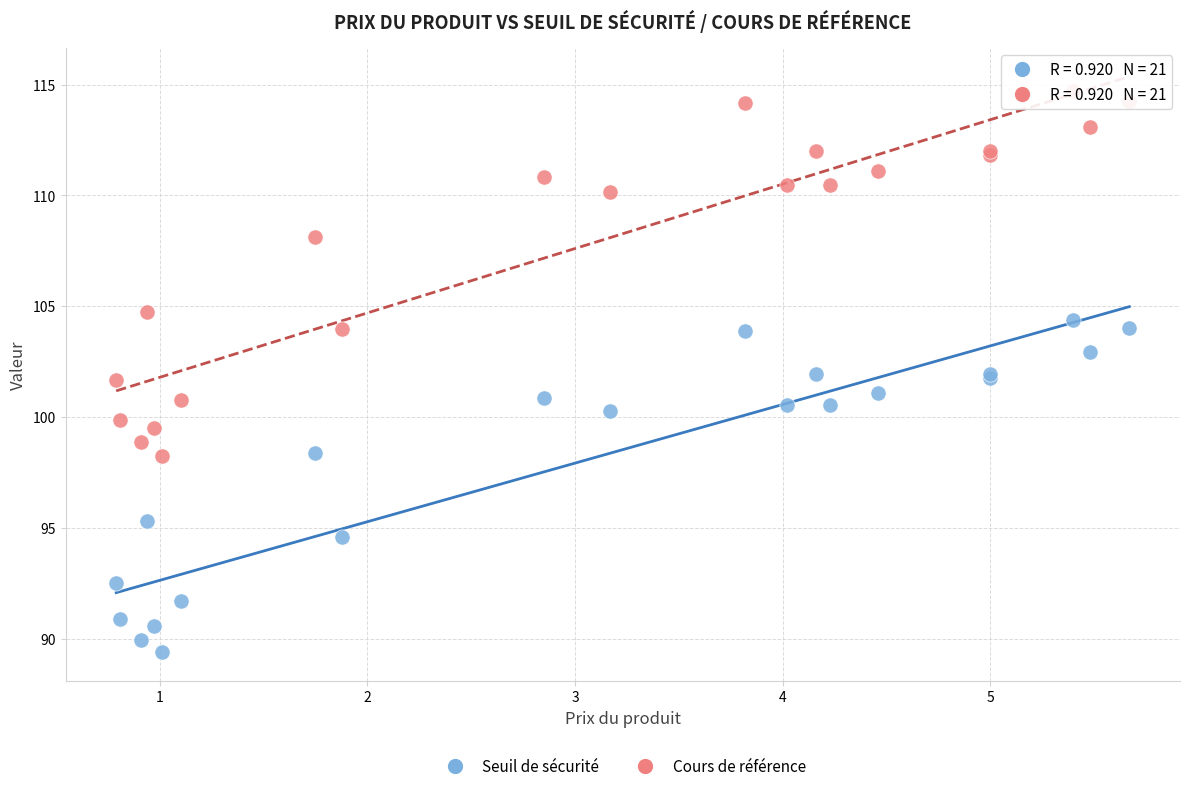

What are all the series names shown in the legend?

Seuil de sécurité, Cours de référence